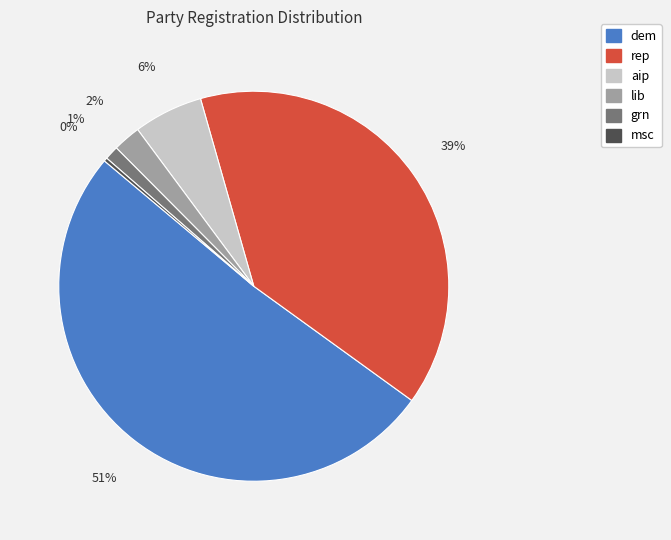

To the nearest percent, what percentage of the pie is aip?

6%